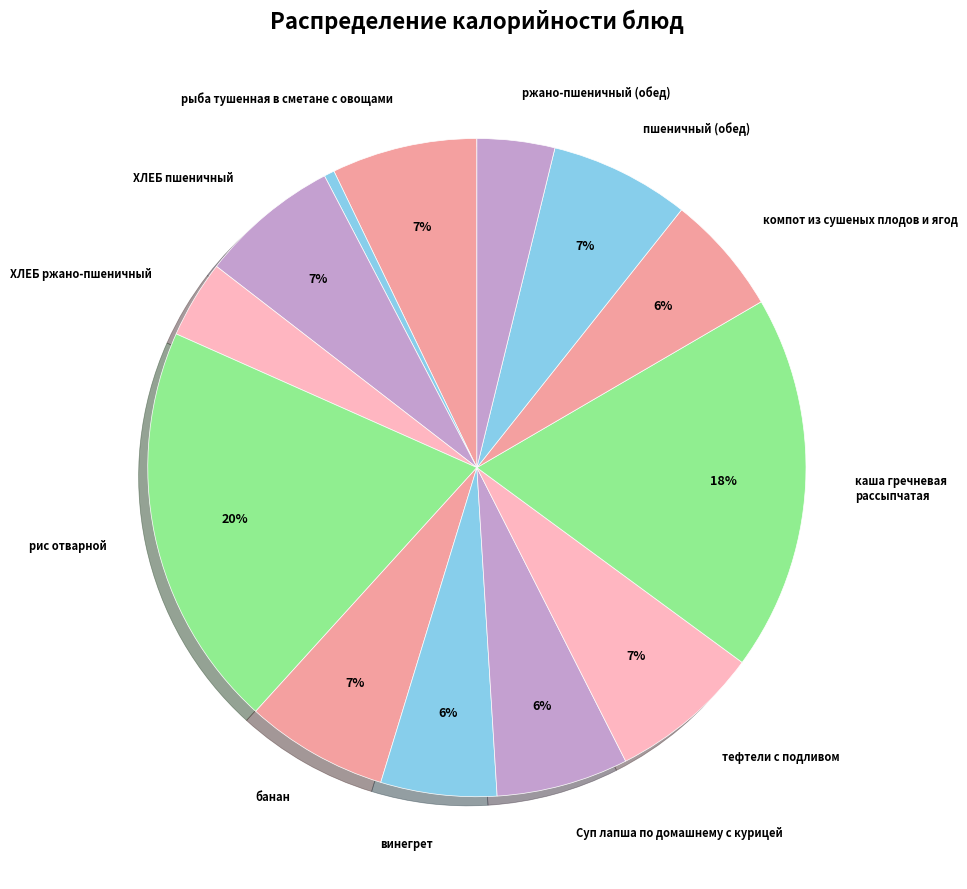

Rank the categories by value from lowest to highest.

нарезка огурцы порционно, ХЛЕБ ржано-пшеничный, ржано-пшеничный (обед), винегрет, компот из сушеных плодов и ягод, Суп лапша по домашнему с курицей, ХЛЕБ пшеничный, пшеничный (обед), банан, рыба тушенная в сметане с овощами, тефтели с подливом, каша гречневая рассыпчатая, рис отварной